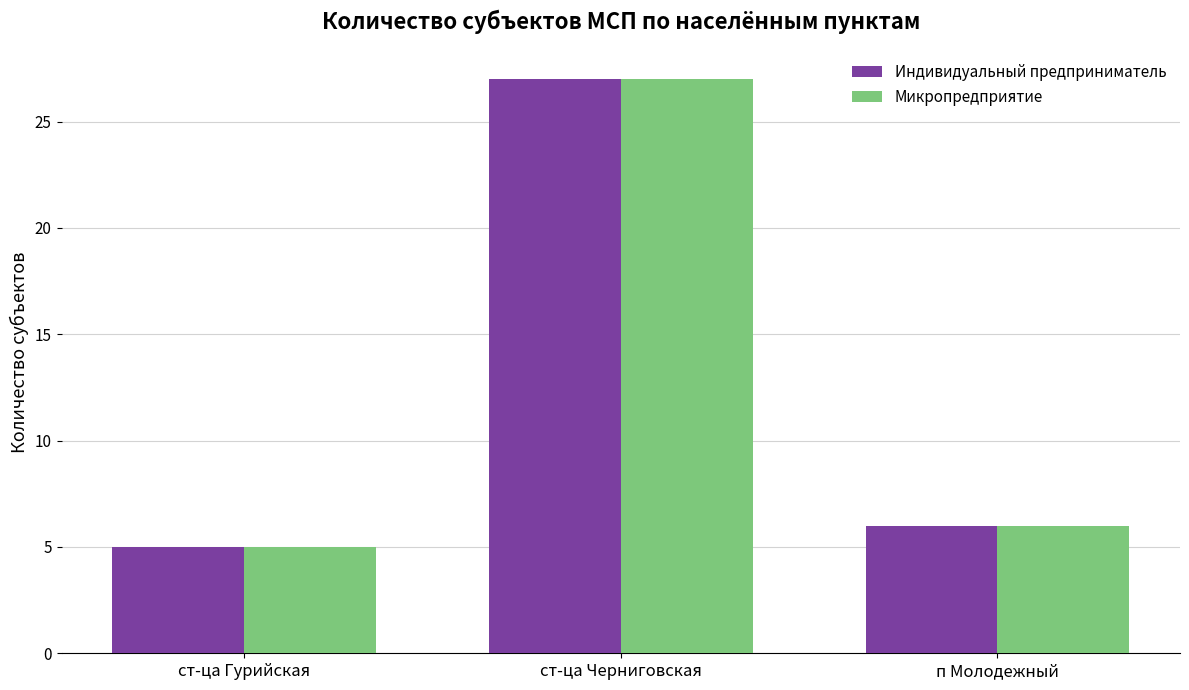

List the labels in order of Индивидуальный предприниматель value, largest first.

ст-ца Черниговская, п Молодежный, ст-ца Гурийская